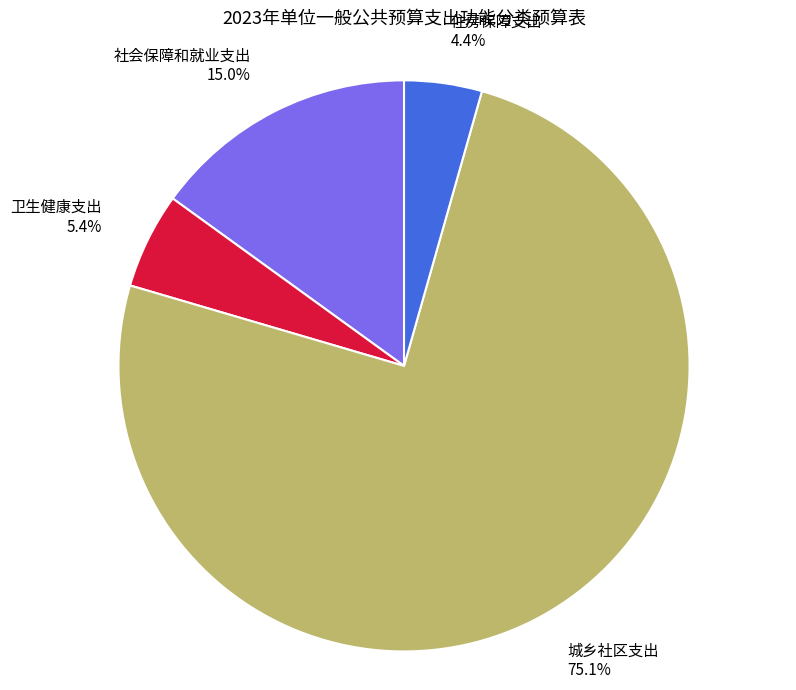

What is the majority slice?

城乡社区支出